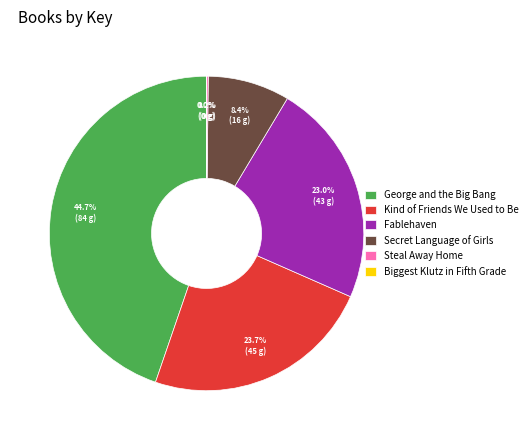

Which has a higher value, Fablehaven or George and the Big Bang?

George and the Big Bang